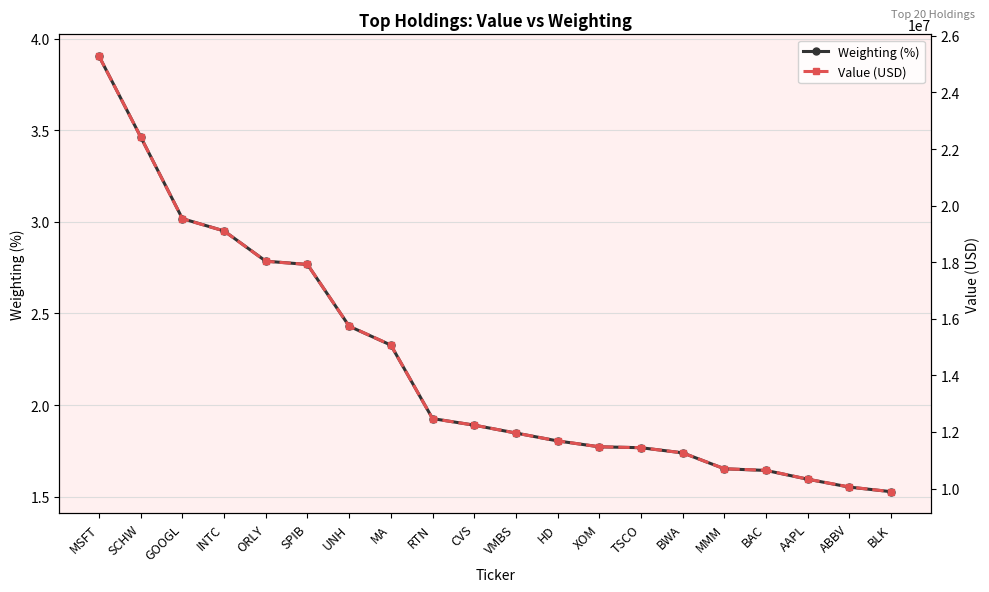

True or false: Weighting (%) has more than 2 points higher than both neighbors.

False